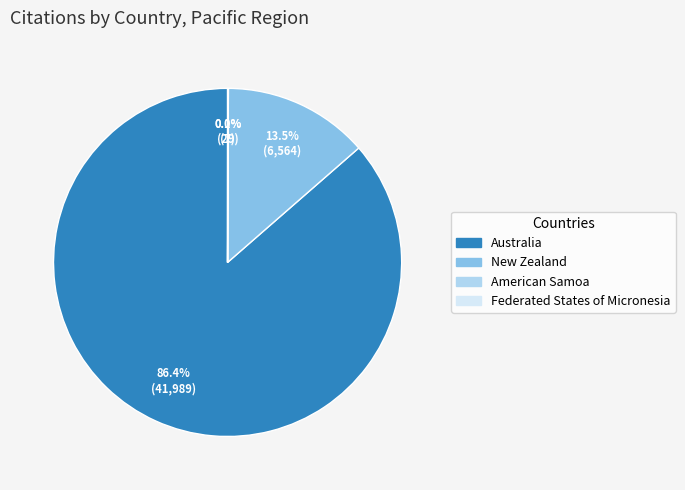

Which category has the biggest portion of the pie?

Australia